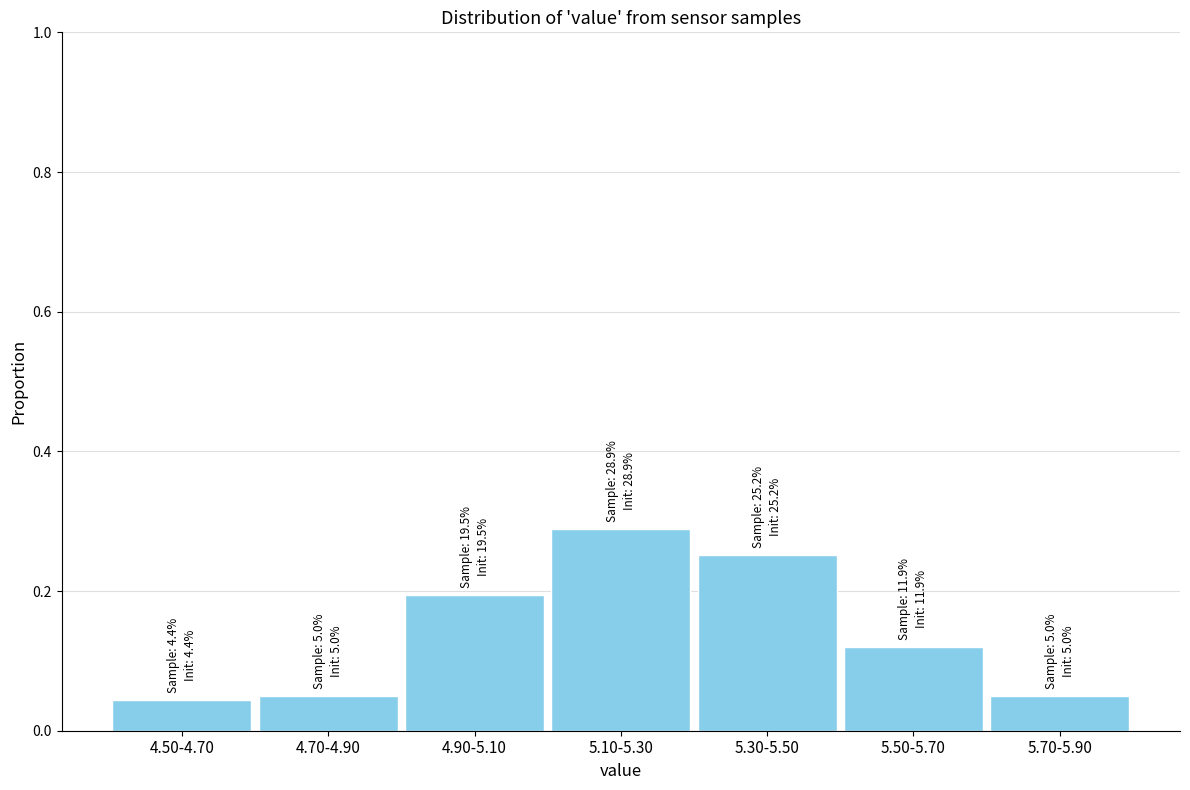

What is the sum of all values?

1.0